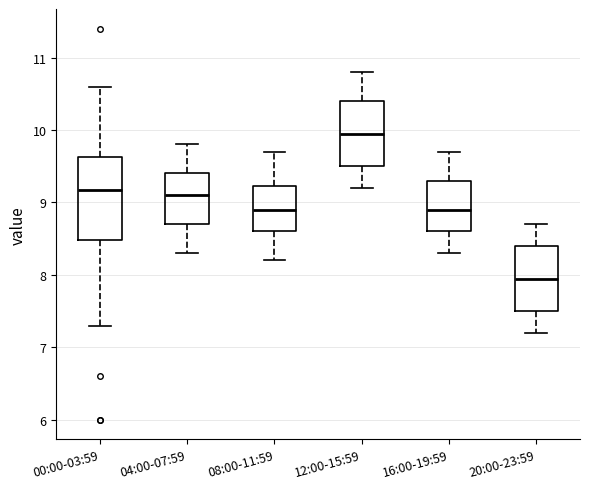

Which box has the highest median line?

12:00-15:59